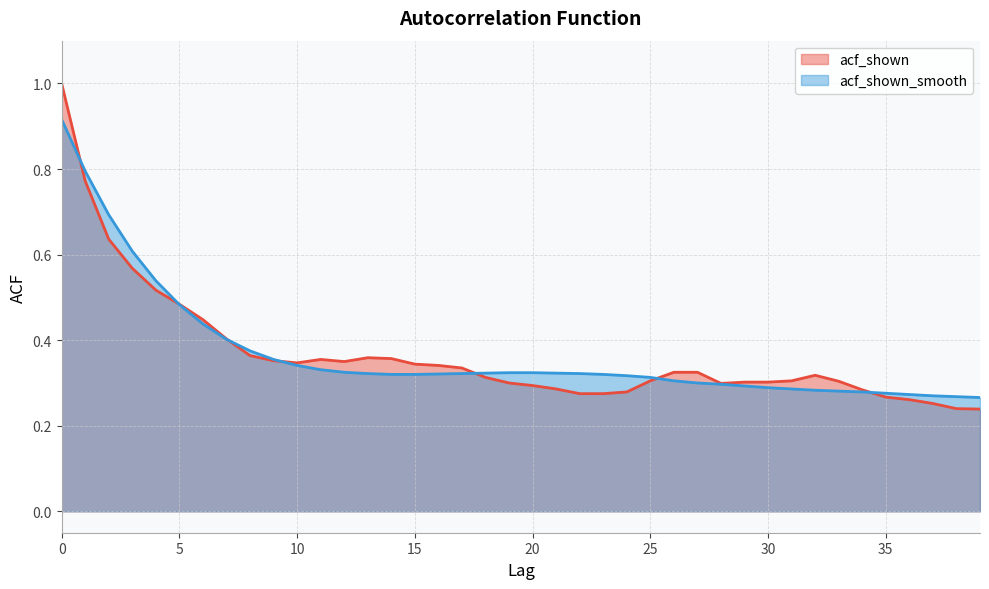

Which series has the largest range (max minus min)?

acf_shown